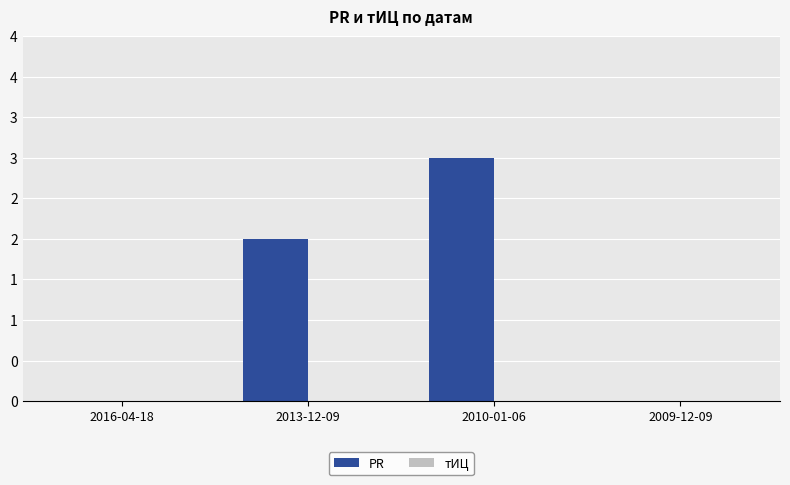

Does the chart contain any negative values?

No